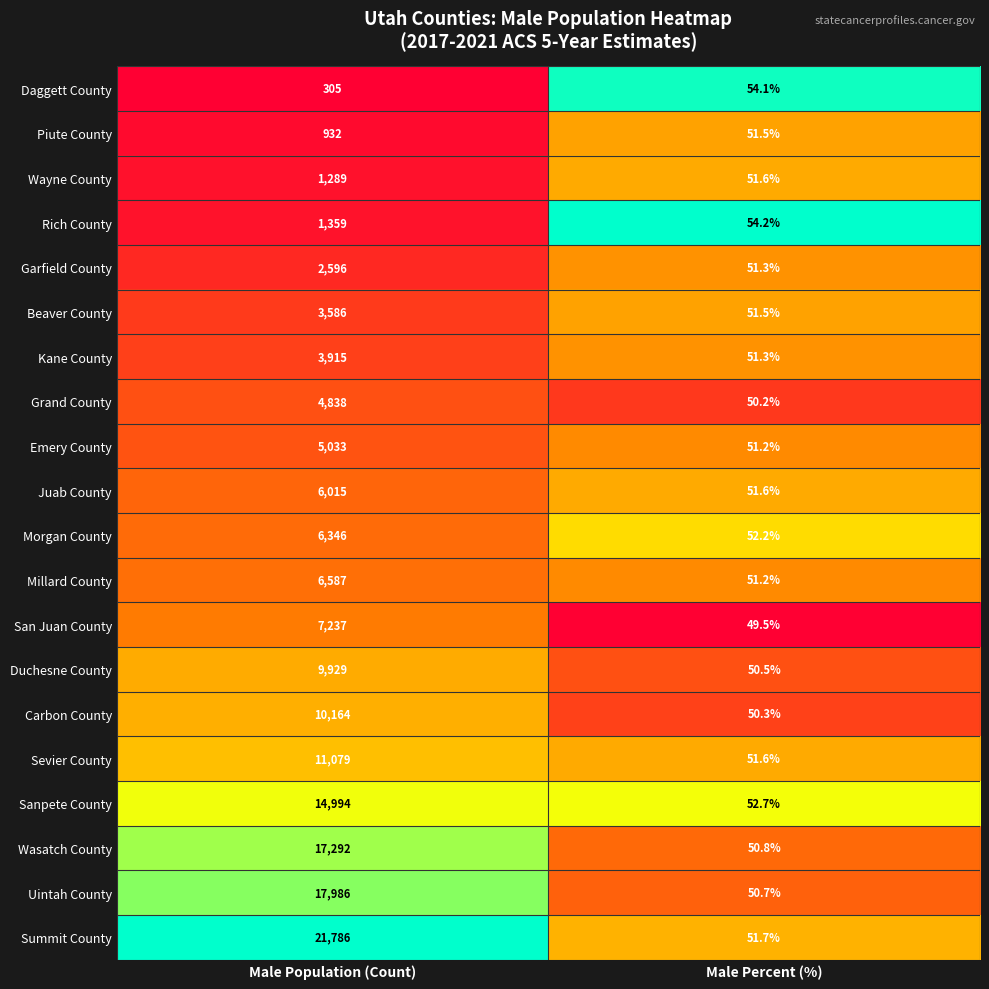

What is the sum of all Daggett County values?

359.1